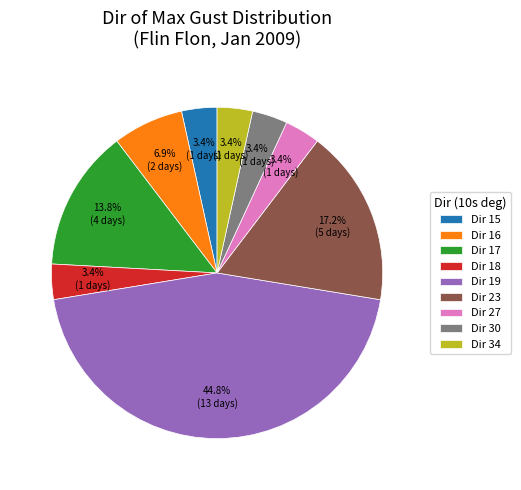

Is Dir 27 the majority of the pie?

No